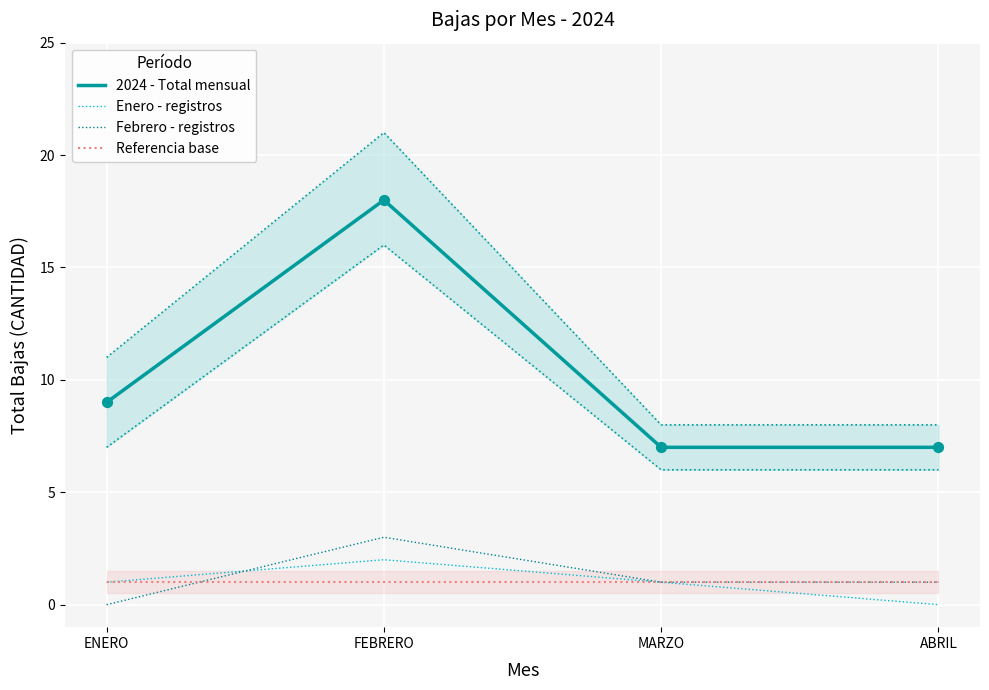

At which category is the sum across all series the highest?

FEBRERO